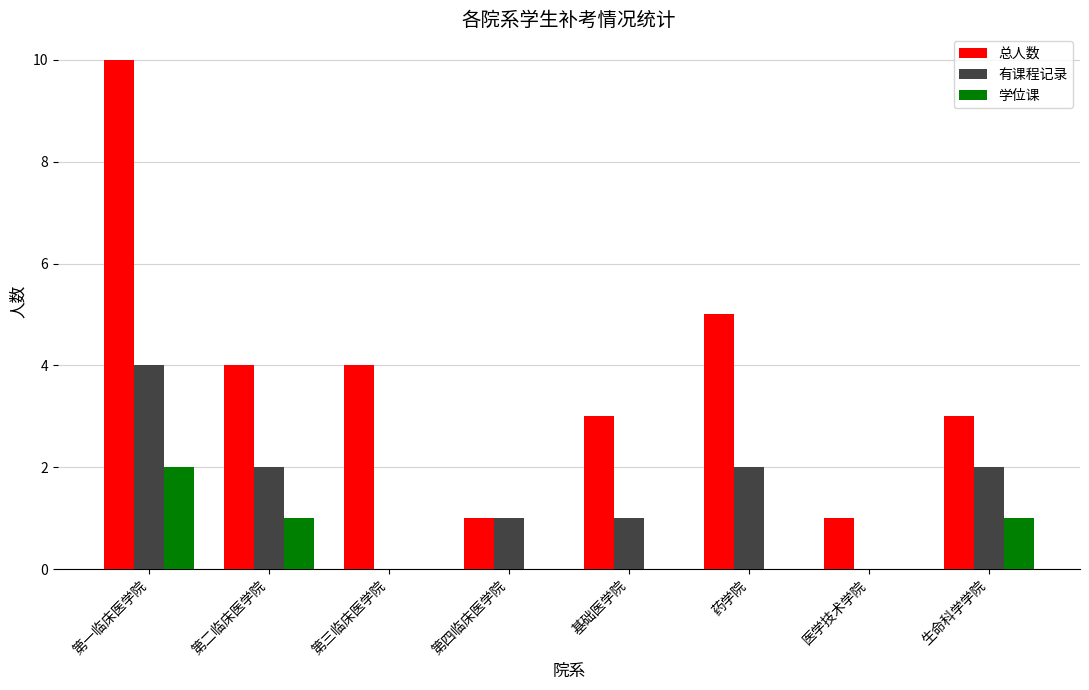

At which category is the sum across all series the highest?

第一临床医学院